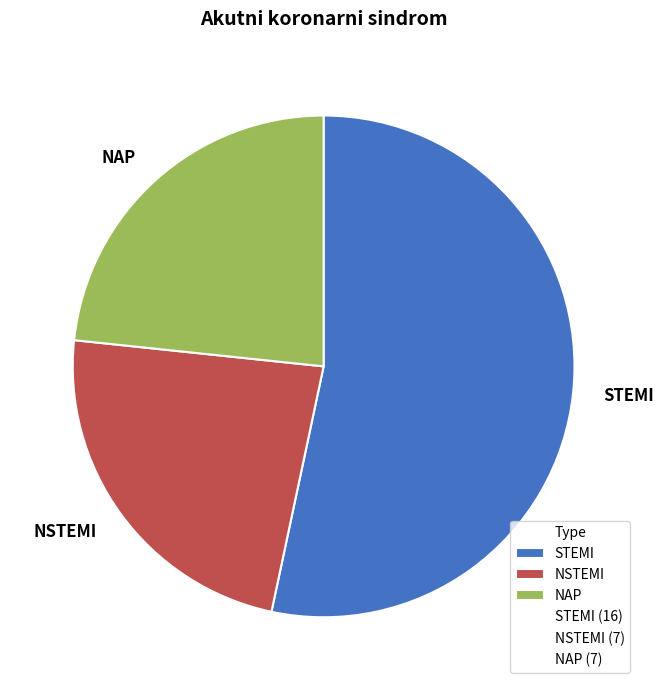

How many slices are in this pie chart?

3